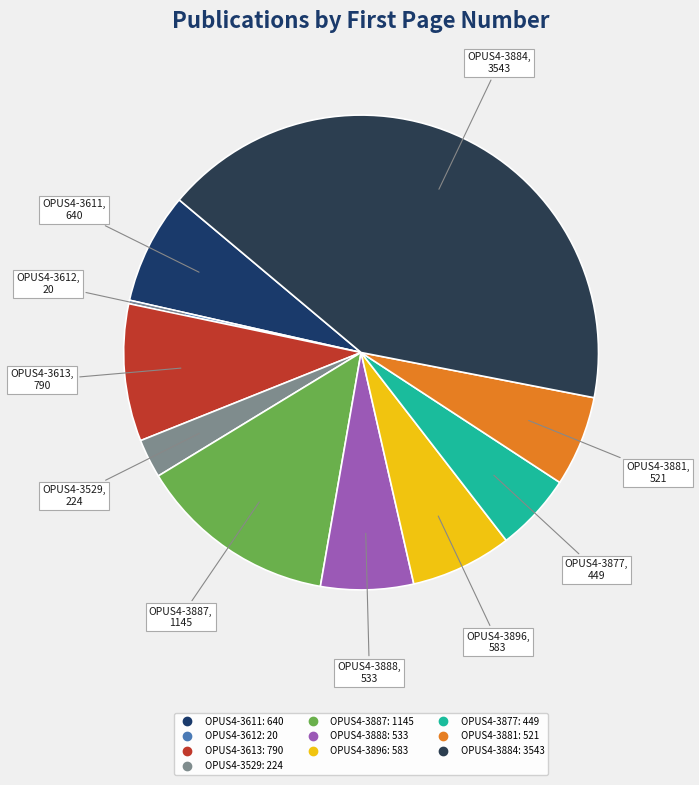

Combined, do OPUS4-3611 and OPUS4-3877 account for over 50%?

No